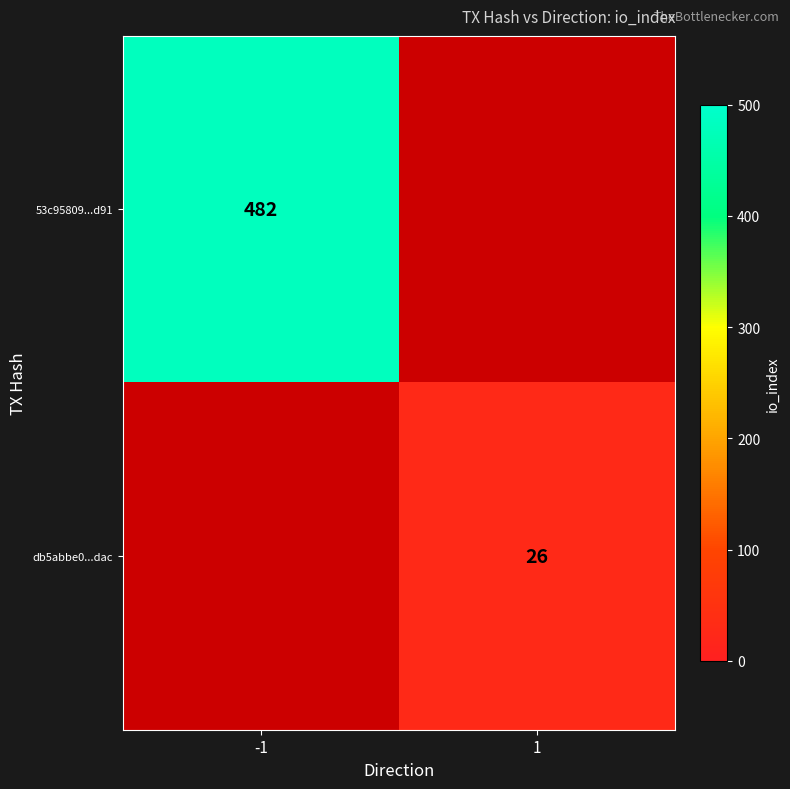

The value of db5abbe0...dac at 1 is 26. True or false?

True